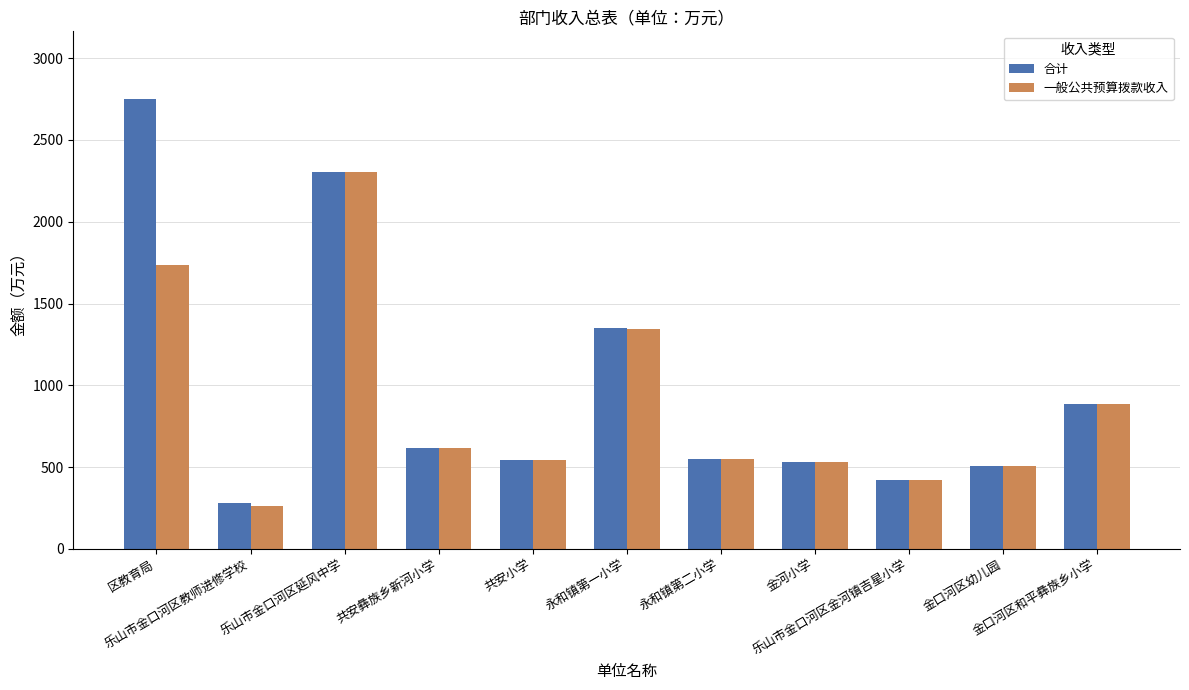

How many bars are there in each group?

2